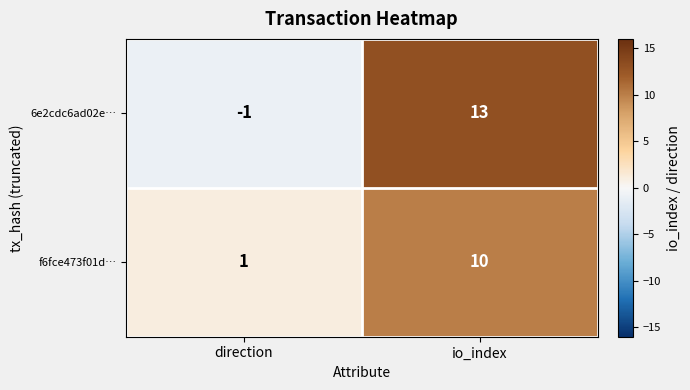

Reading left to right, transcribe all the data shown in this chart.

6e2cdc6ad02e…: -1	13
f6fce473f01d…: 1	10